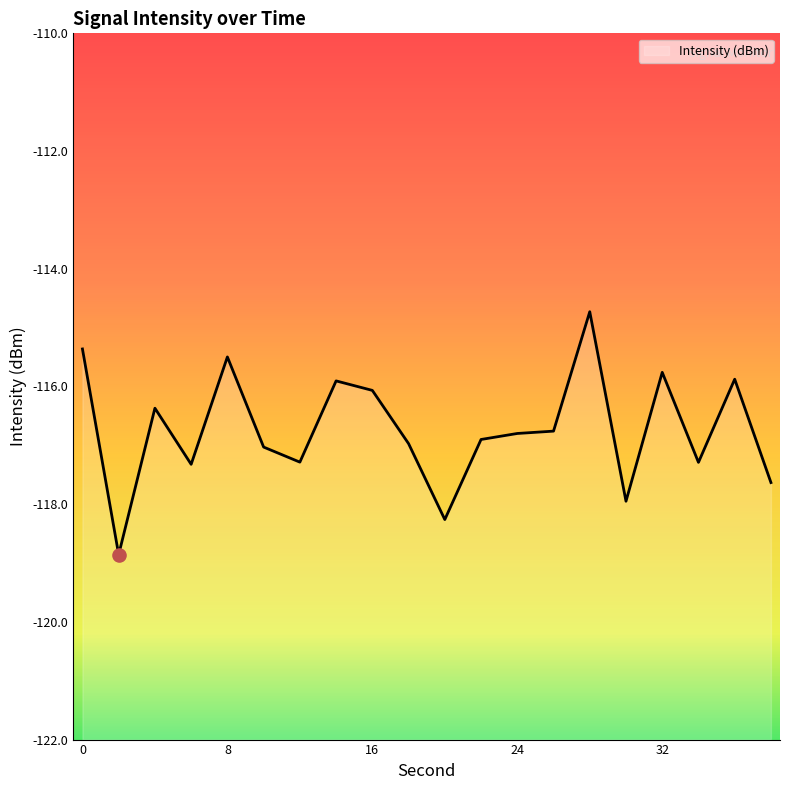

Which has a higher value, 18 or 30?

18